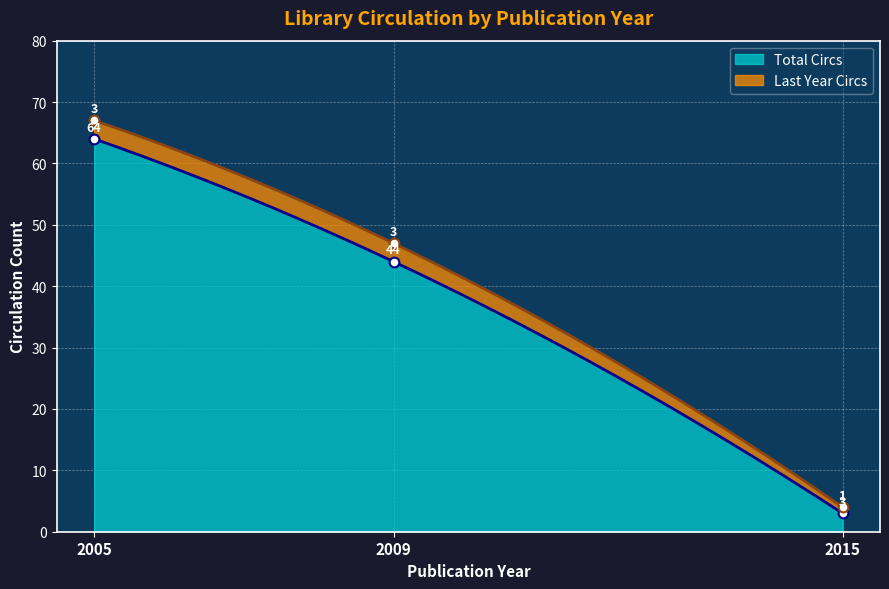

How many data points does each series have?

3